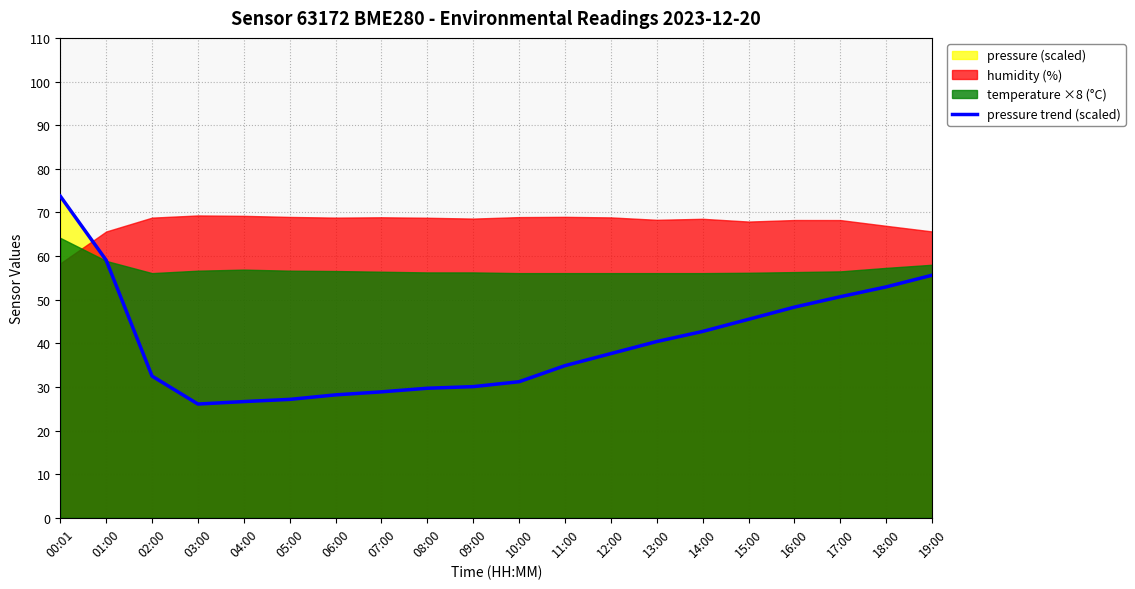

Which category has the highest value in the pressure trend (scaled) series?

00:01